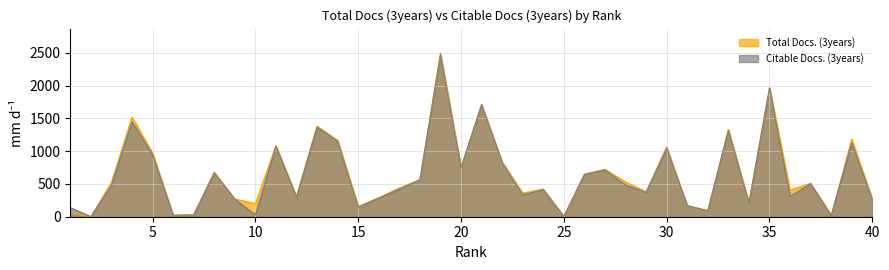

At which category does Total Docs. (3years) reach its first local valley?

2